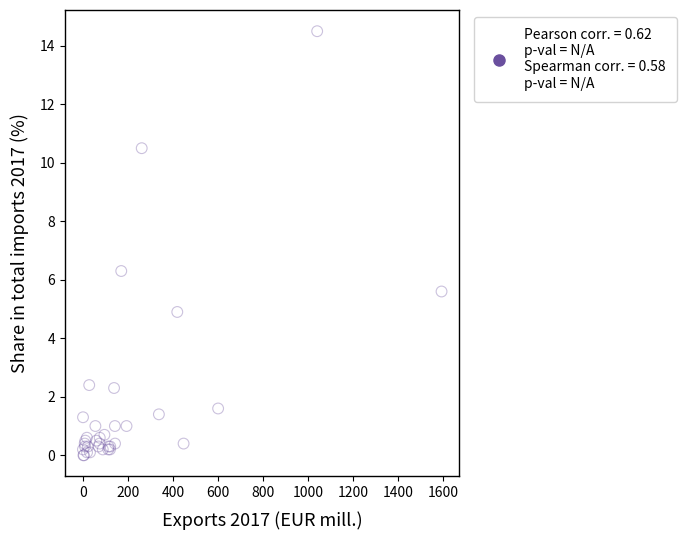

What Y value in the scatter plot is closest to 7?

6.3